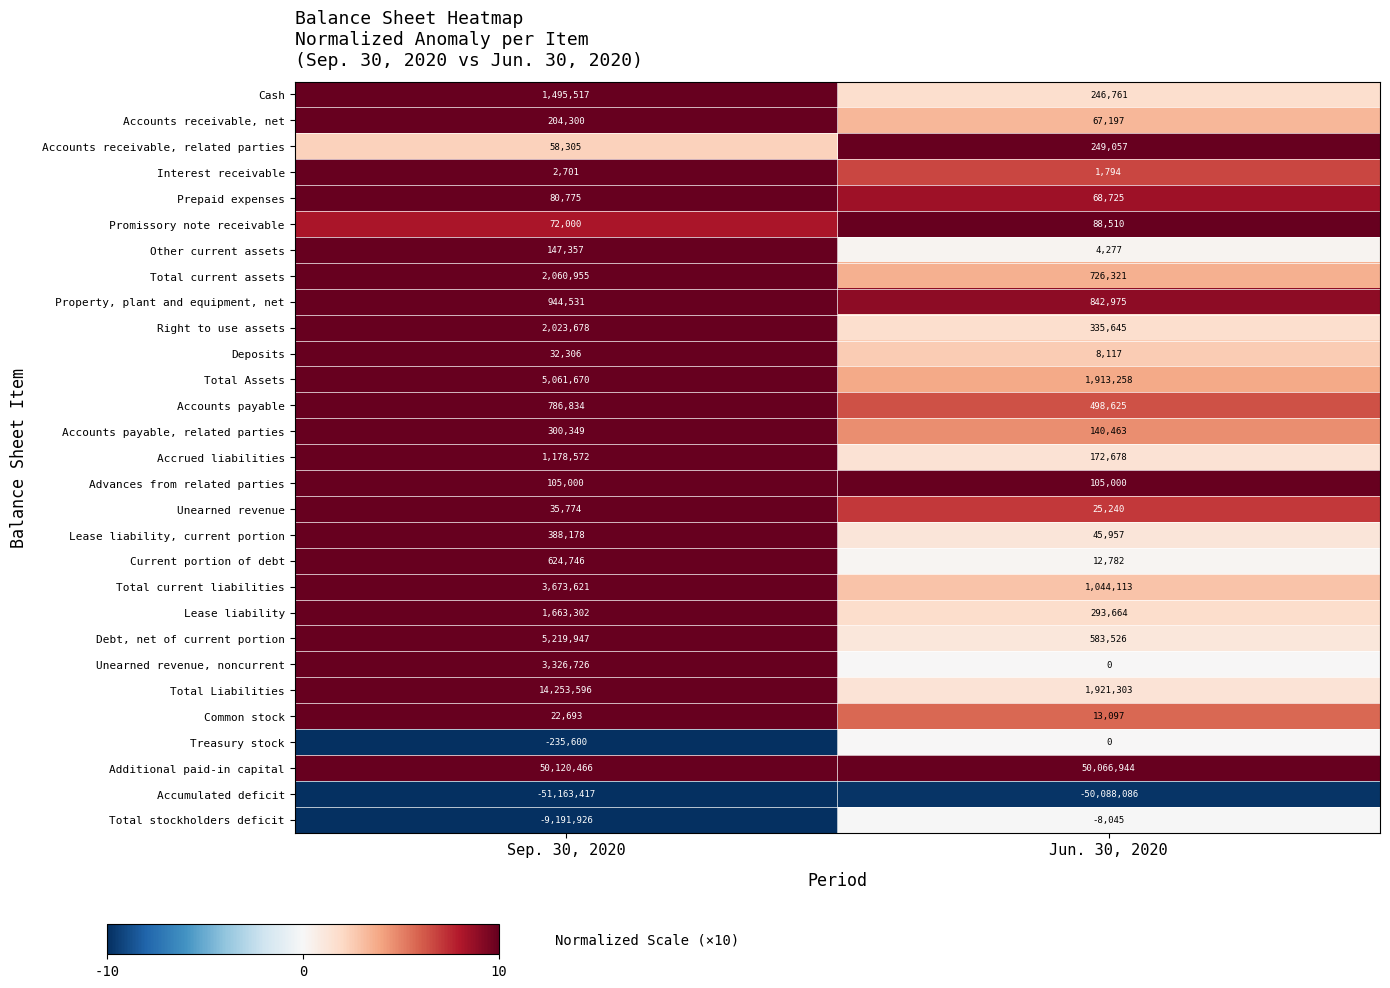

Read the Accounts payable value at Sep. 30, 2020, to the nearest 100.

786800